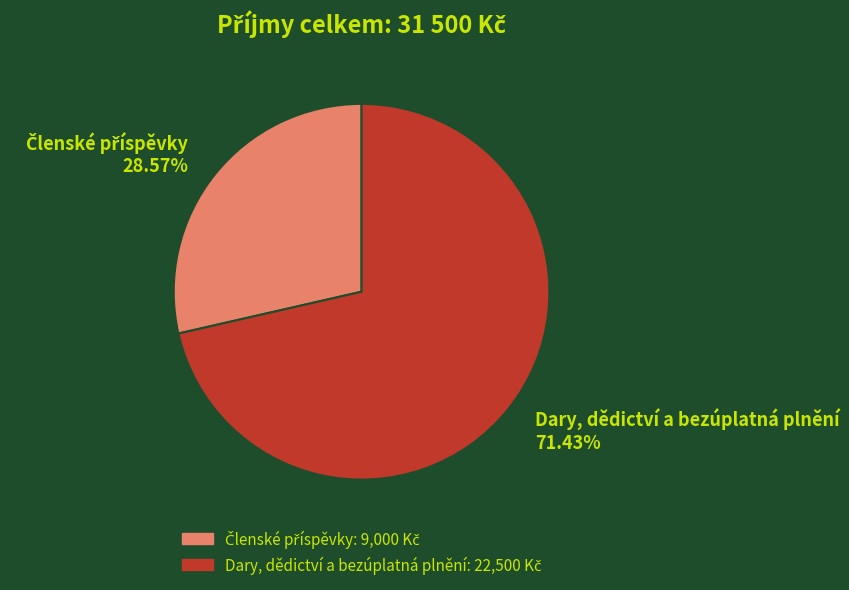

Which category has the biggest portion of the pie?

Dary, dědictví a bezúplatná plnění